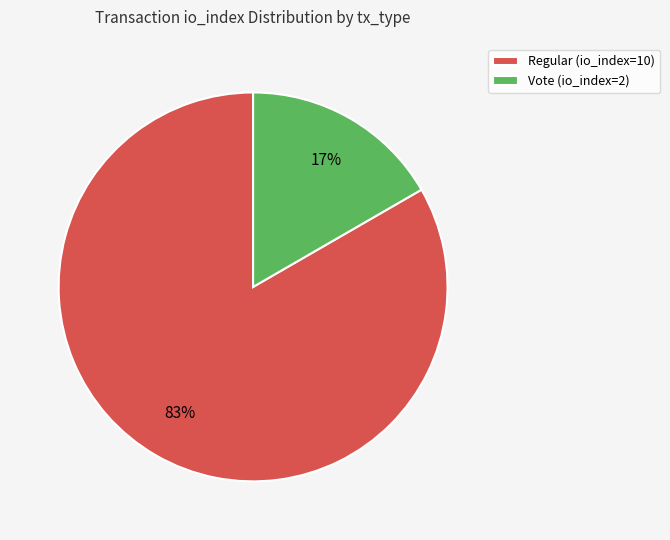

To the nearest percent, what is the combined percentage of Regular (io_index=10) and Vote (io_index=2)?

100%